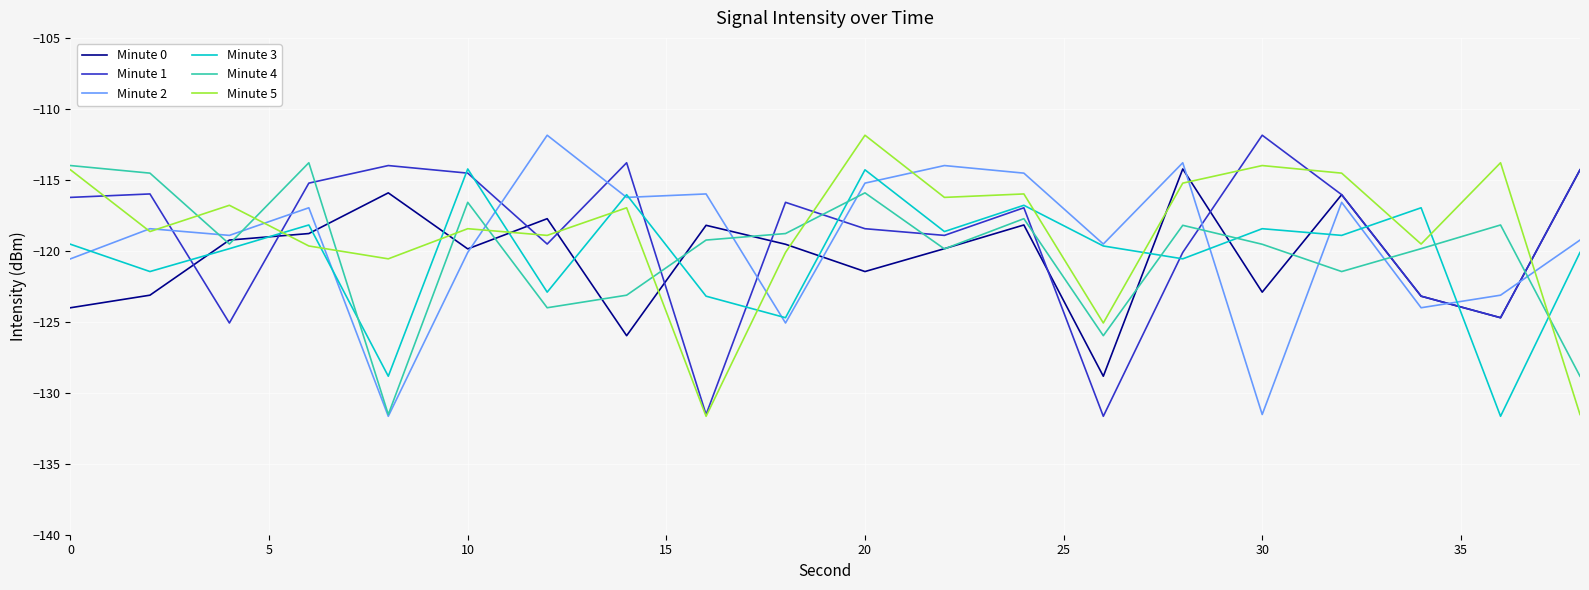

What is the smallest value displayed?

-131.7